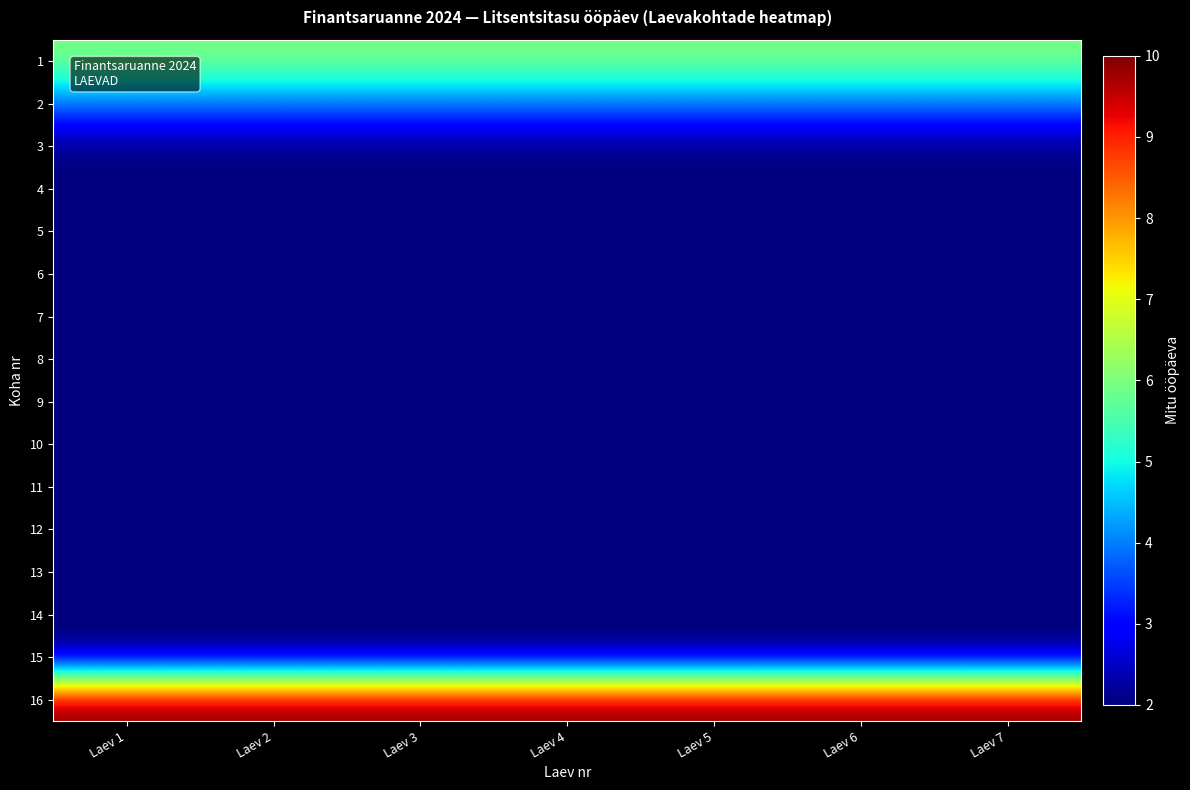

Reading right to left, what are all the values shown in this chart?

1: Laev 7=6	Laev 6=6	Laev 5=6	Laev 4=6	Laev 3=6	Laev 2=6	Laev 1=6
2: Laev 7=4	Laev 6=4	Laev 5=4	Laev 4=4	Laev 3=4	Laev 2=4	Laev 1=4
3: Laev 7=2	Laev 6=2	Laev 5=2	Laev 4=2	Laev 3=2	Laev 2=2	Laev 1=2
4: Laev 7=2	Laev 6=2	Laev 5=2	Laev 4=2	Laev 3=2	Laev 2=2	Laev 1=2
5: Laev 7=2	Laev 6=2	Laev 5=2	Laev 4=2	Laev 3=2	Laev 2=2	Laev 1=2
6: Laev 7=2	Laev 6=2	Laev 5=2	Laev 4=2	Laev 3=2	Laev 2=2	Laev 1=2
7: Laev 7=2	Laev 6=2	Laev 5=2	Laev 4=2	Laev 3=2	Laev 2=2	Laev 1=2
8: Laev 7=2	Laev 6=2	Laev 5=2	Laev 4=2	Laev 3=2	Laev 2=2	Laev 1=2
9: Laev 7=2	Laev 6=2	Laev 5=2	Laev 4=2	Laev 3=2	Laev 2=2	Laev 1=2
10: Laev 7=2	Laev 6=2	Laev 5=2	Laev 4=2	Laev 3=2	Laev 2=2	Laev 1=2
11: Laev 7=2	Laev 6=2	Laev 5=2	Laev 4=2	Laev 3=2	Laev 2=2	Laev 1=2
12: Laev 7=2	Laev 6=2	Laev 5=2	Laev 4=2	Laev 3=2	Laev 2=2	Laev 1=2
13: Laev 7=2	Laev 6=2	Laev 5=2	Laev 4=2	Laev 3=2	Laev 2=2	Laev 1=2
14: Laev 7=2	Laev 6=2	Laev 5=2	Laev 4=2	Laev 3=2	Laev 2=2	Laev 1=2
15: Laev 7=2	Laev 6=2	Laev 5=2	Laev 4=2	Laev 3=2	Laev 2=2	Laev 1=2
16: Laev 7=10	Laev 6=10	Laev 5=10	Laev 4=10	Laev 3=10	Laev 2=10	Laev 1=10